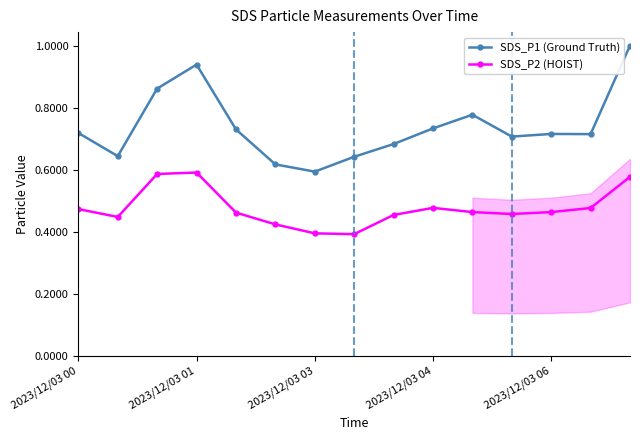

The value of SDS_P2 (HOIST) at 11 is 0.5. True or false?

True